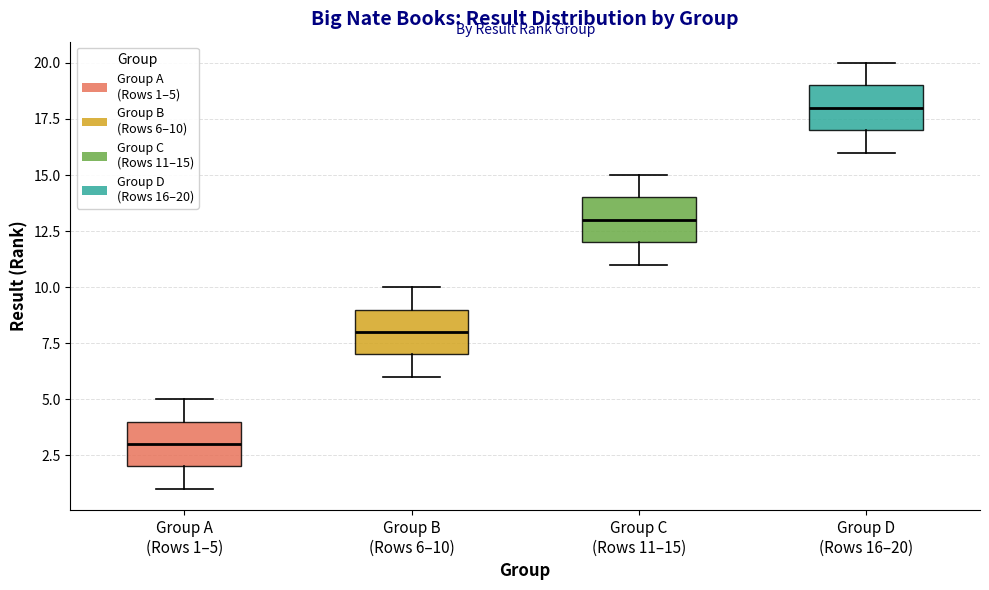

Reading left to right, read every box against the y-axis: the position of its median line, the range the box covers, and the ends of its whiskers. The values are not printed on the chart, so give them approximately, as read against the axis.

Group A (Rows 1–5): median 3, box 2 to 4, whiskers 1 to 5
Group B (Rows 6–10): median 8, box 7 to 9, whiskers 6 to 10
Group C (Rows 11–15): median 13, box 12 to 14, whiskers 11 to 15
Group D (Rows 16–20): median 18, box 17 to 19, whiskers 16 to 20